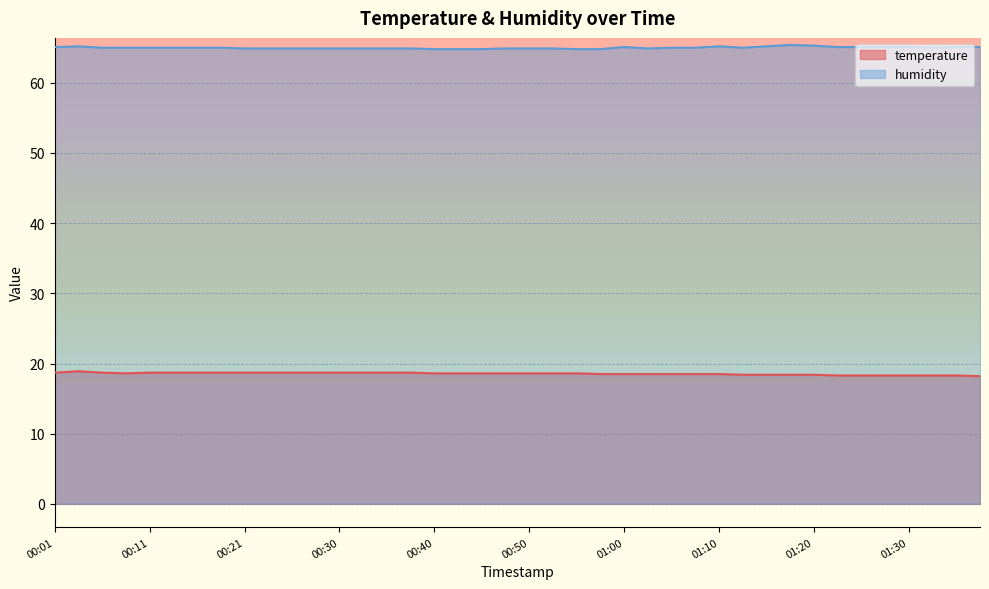

Which series has the largest range (max minus min)?

temperature